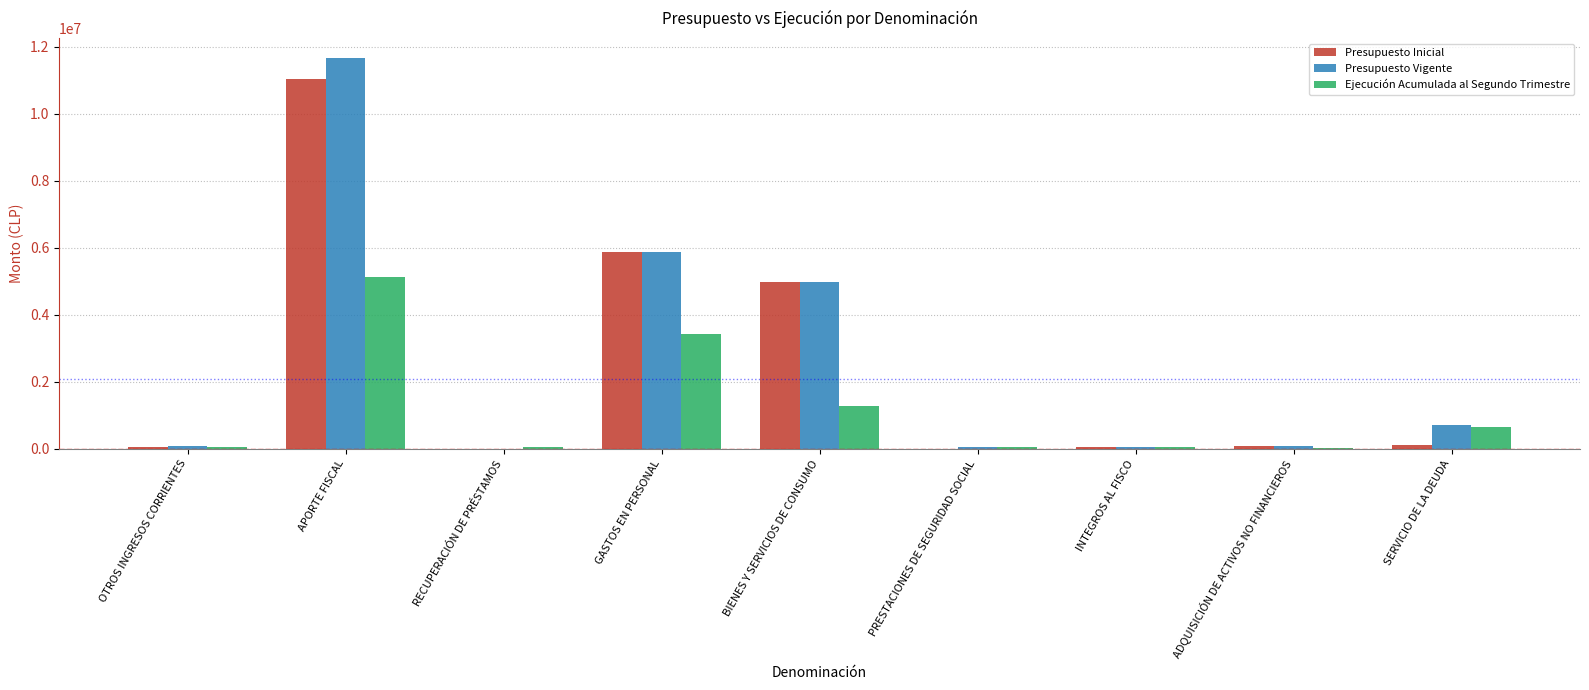

Are the bars grouped side by side (vs. stacked)?

Yes